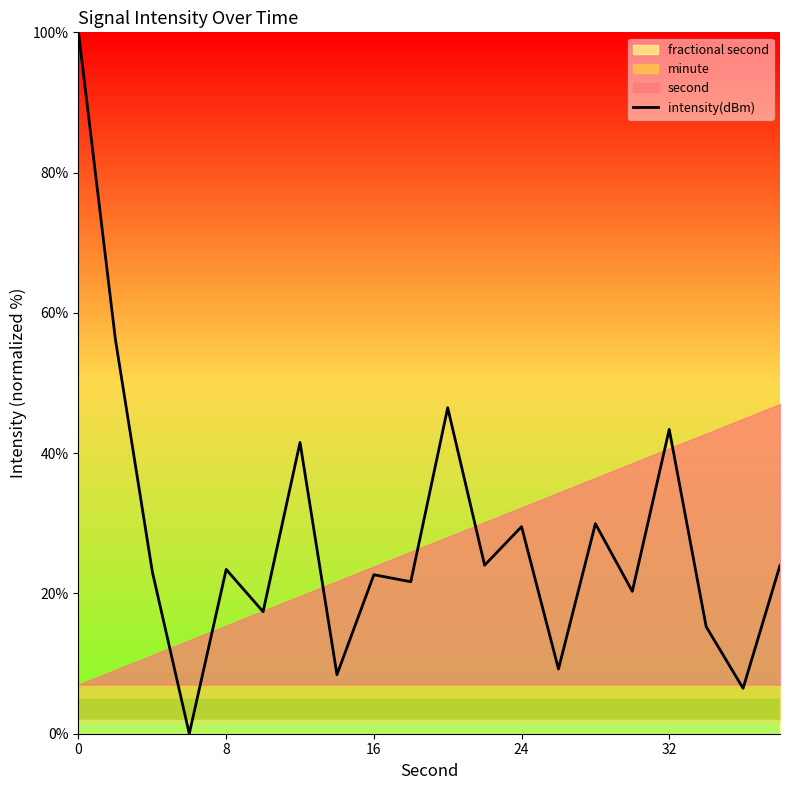

What is the value of the 16th point from the left?

20.3